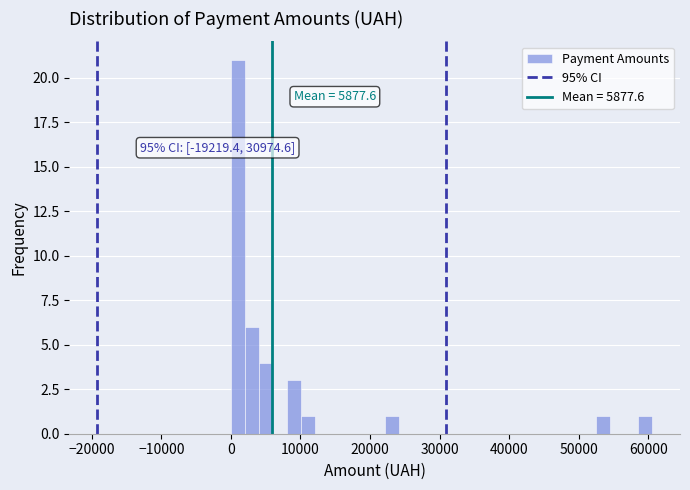

Read against the x-axis, roughly where is the centre of the tallest bar?

1000